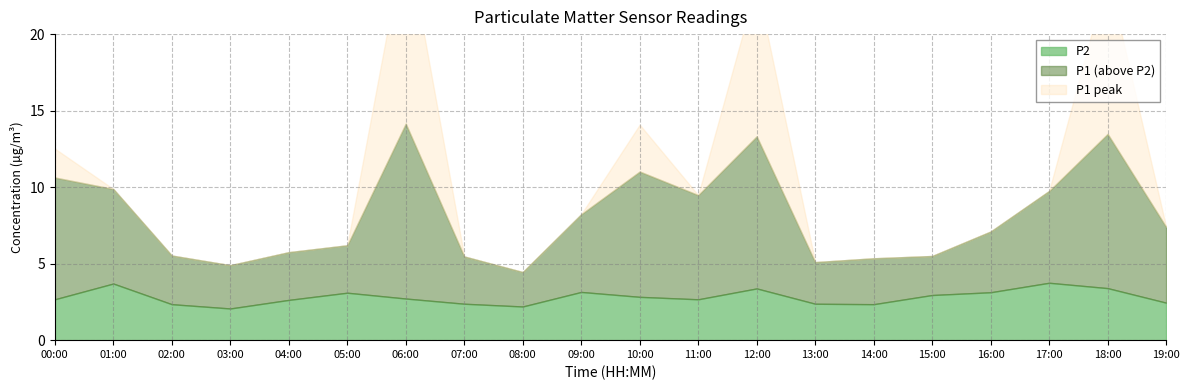

What is the label of the 16th point from the right?

04:00